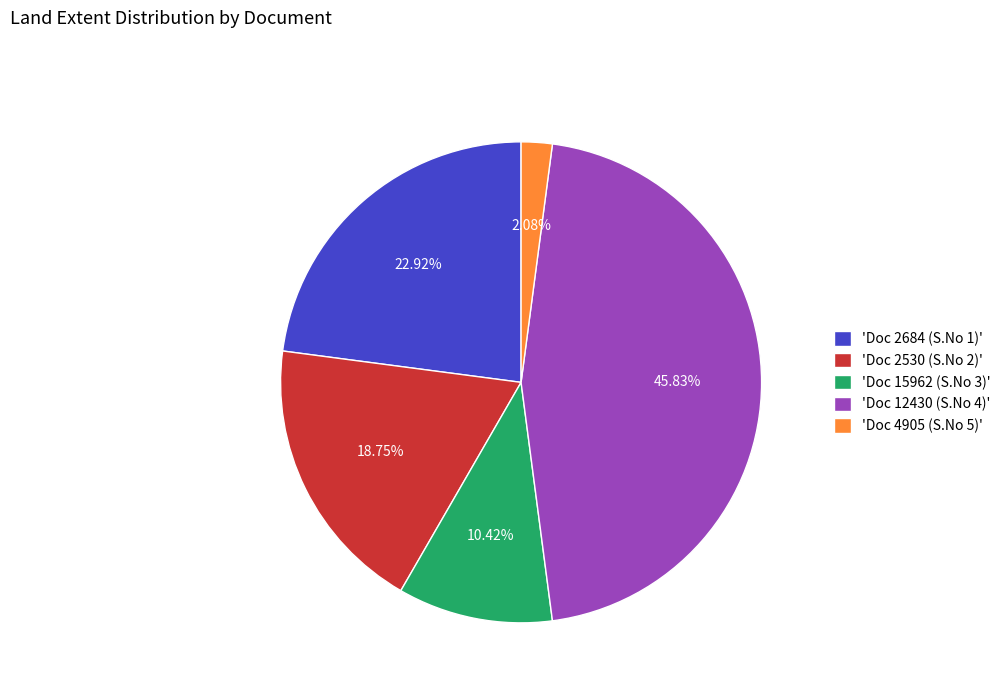

Does 'Doc 4905 (S.No 5)' account for over 50% of the chart?

No